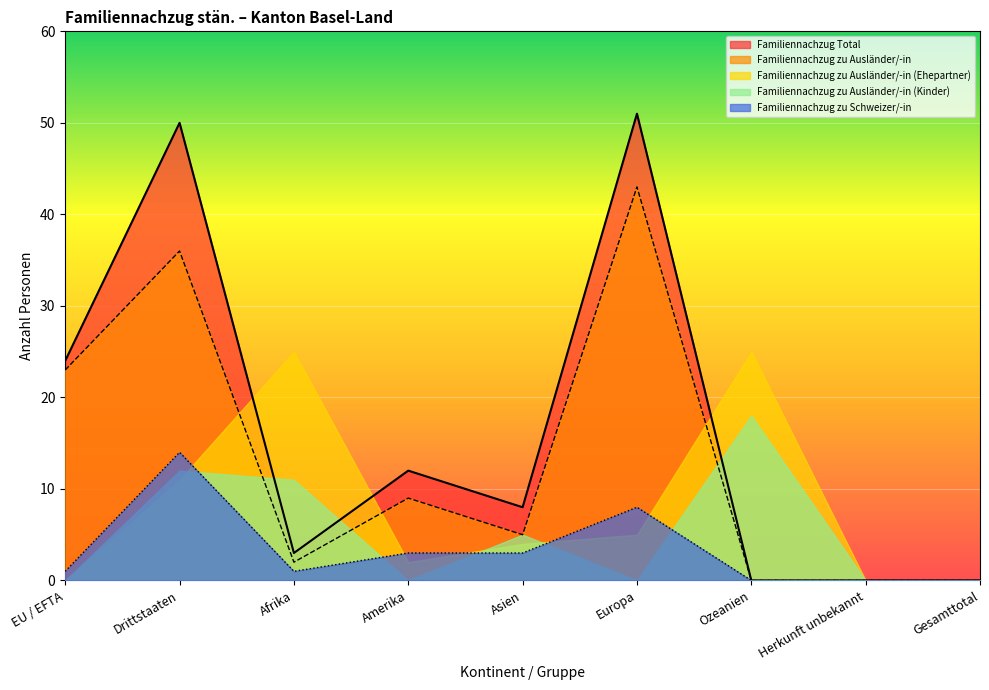

Rank the categories by Familiennachzug zu Schweizer/-in value from highest to lowest.

Drittstaaten, Europa, Amerika, Asien, EU / EFTA, Afrika, Ozeanien, Herkunft unbekannt, Gesamttotal